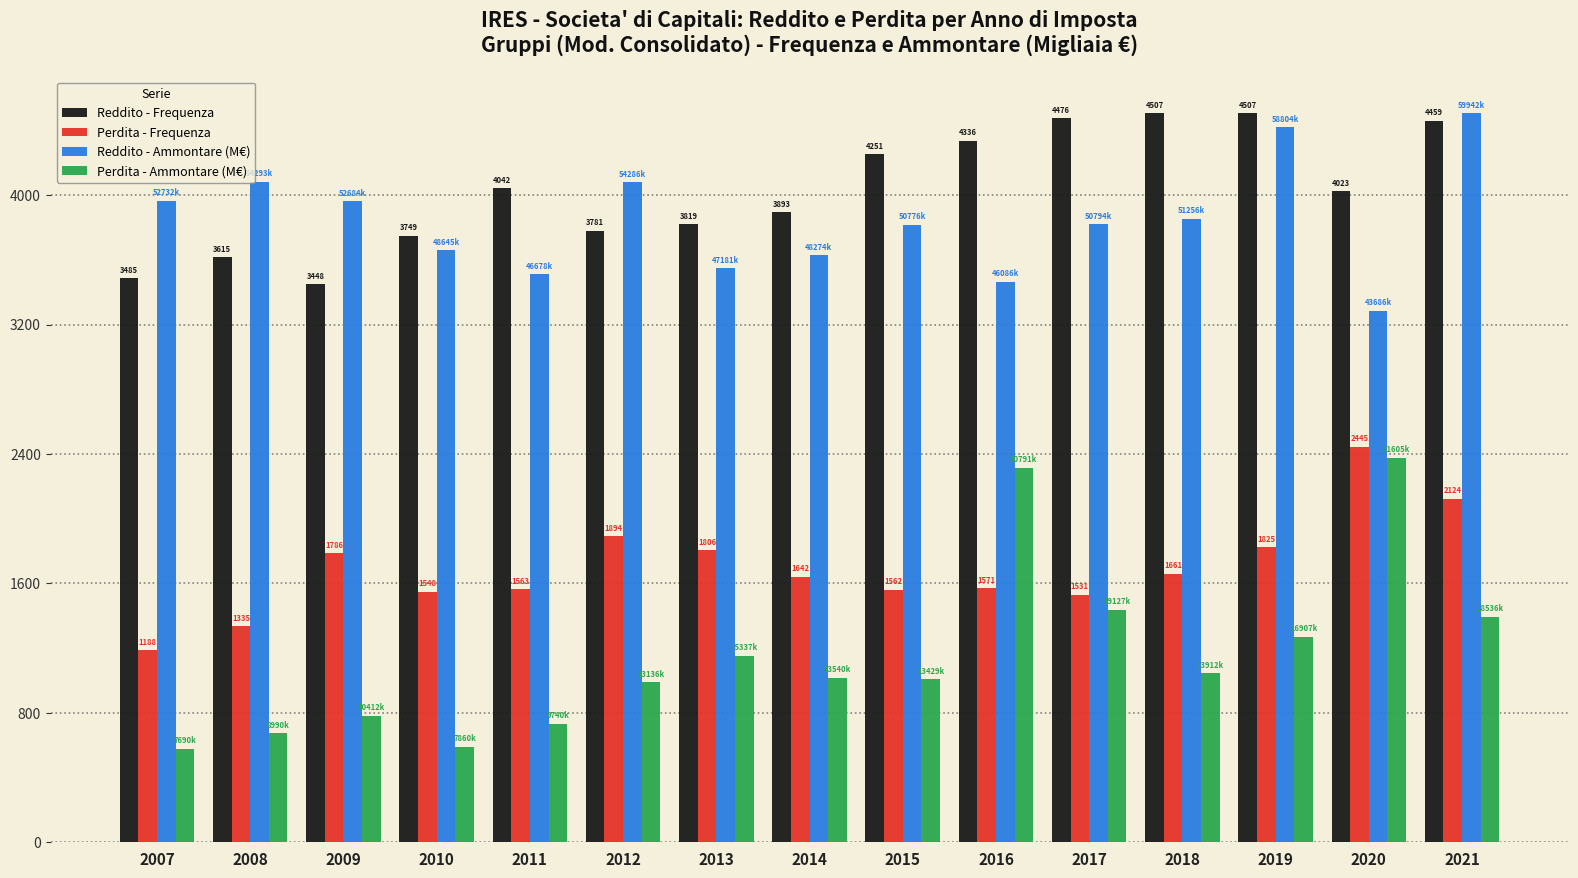

Rank the series at 2007 from highest to lowest value.

Reddito - Ammontare (M€), Reddito - Frequenza, Perdita - Frequenza, Perdita - Ammontare (M€)